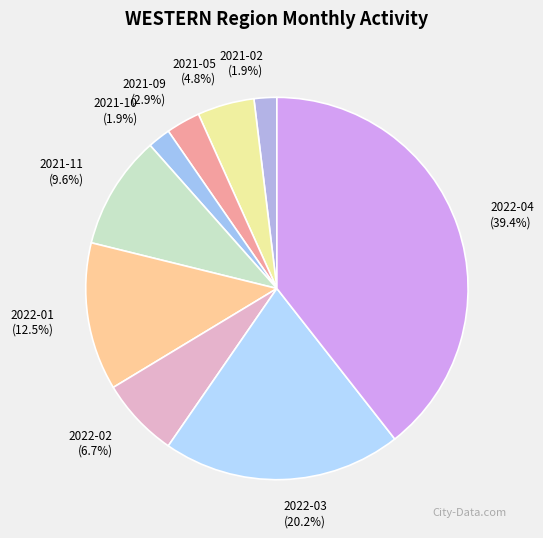

To the nearest percent, what is the difference between the 2021-09 and 2022-01 slice percentages?

10%